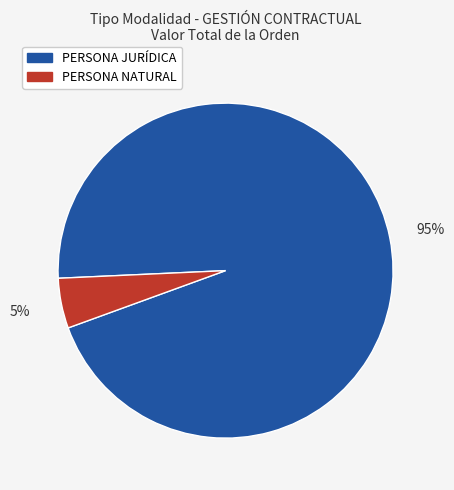

Which has a higher value, PERSONA NATURAL or PERSONA JURÍDICA?

PERSONA JURÍDICA